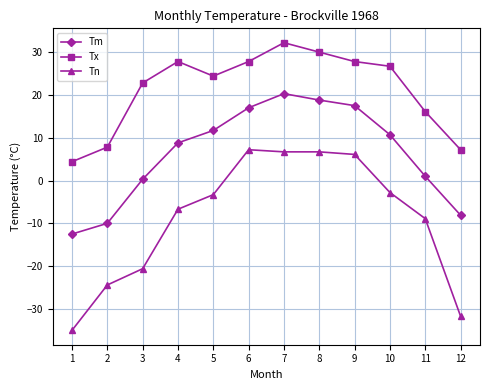

How many distinct data groups are displayed?

3